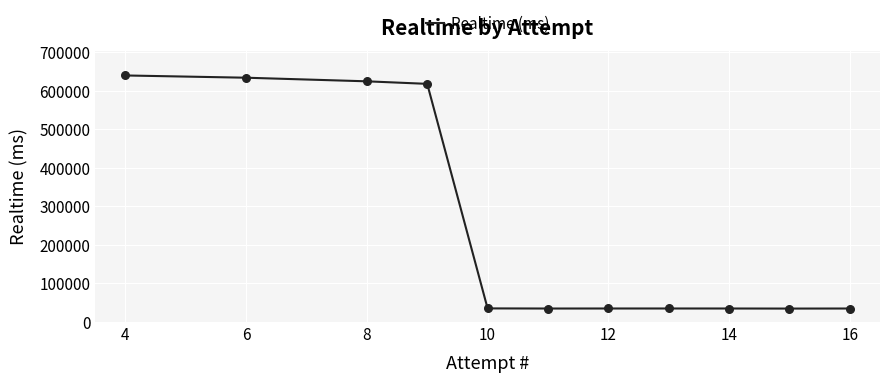

What is the maximum value shown in the chart?

639628